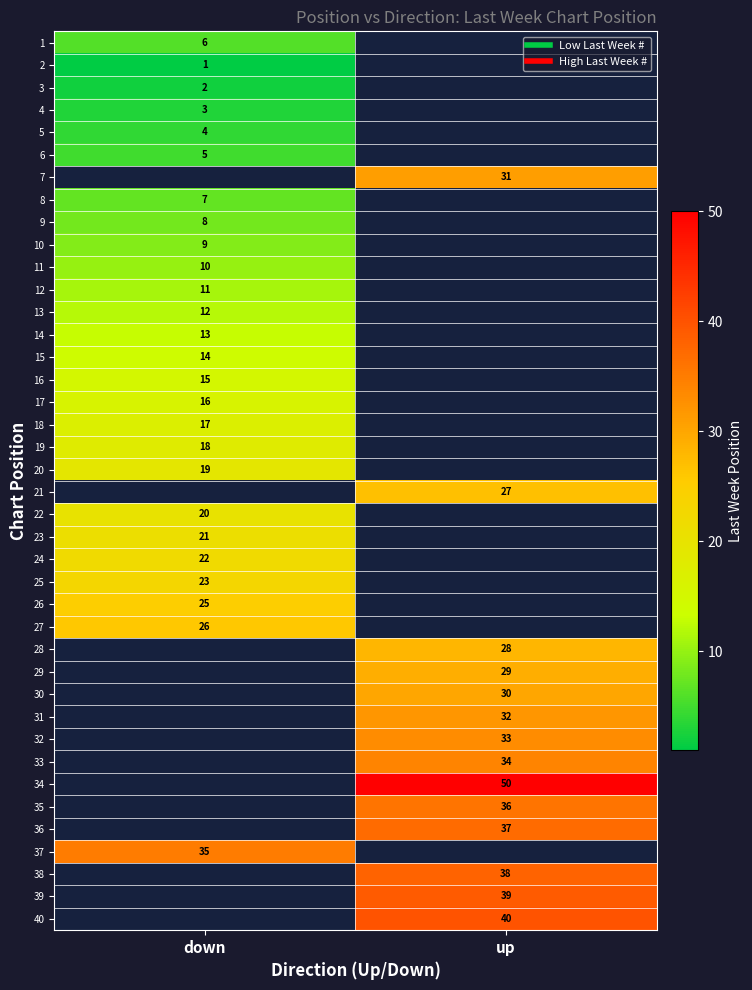

The value of 38 at up is 38.0. True or false?

True